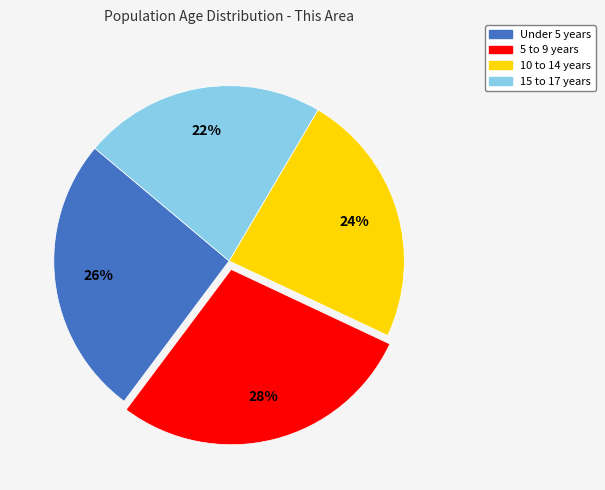

What is the largest slice in the pie chart?

5 to 9 years